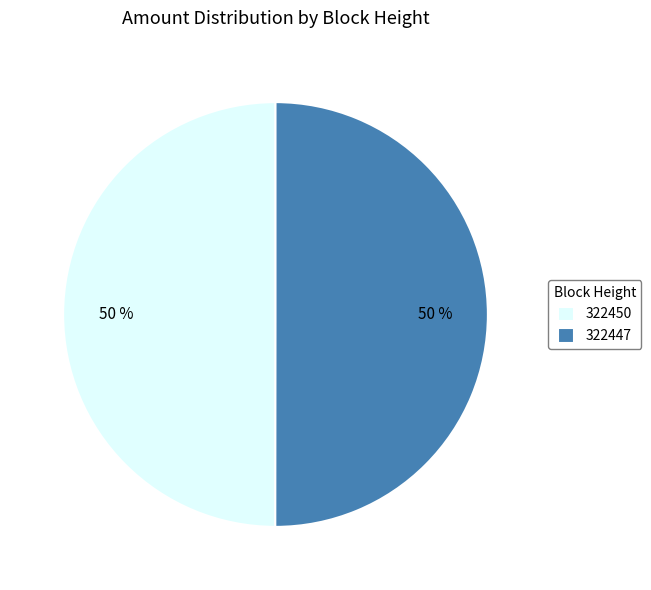

Count the number of slices in the pie.

2